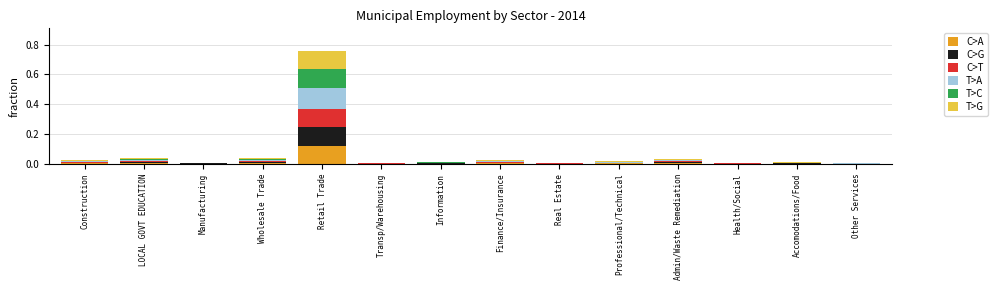

At which category is the sum across all series the highest?

Retail Trade